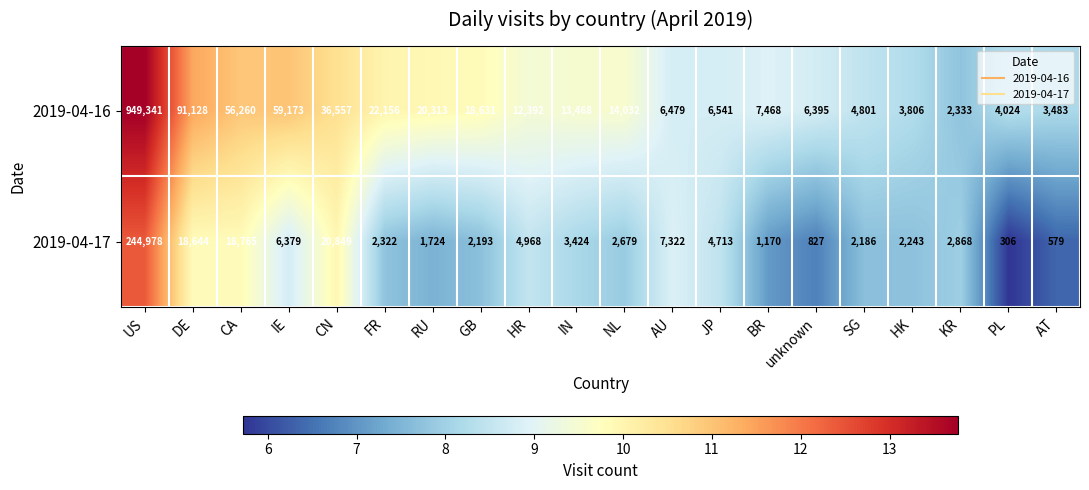

What is the difference between the maximum and minimum values in the 2019-04-16 series?

947008